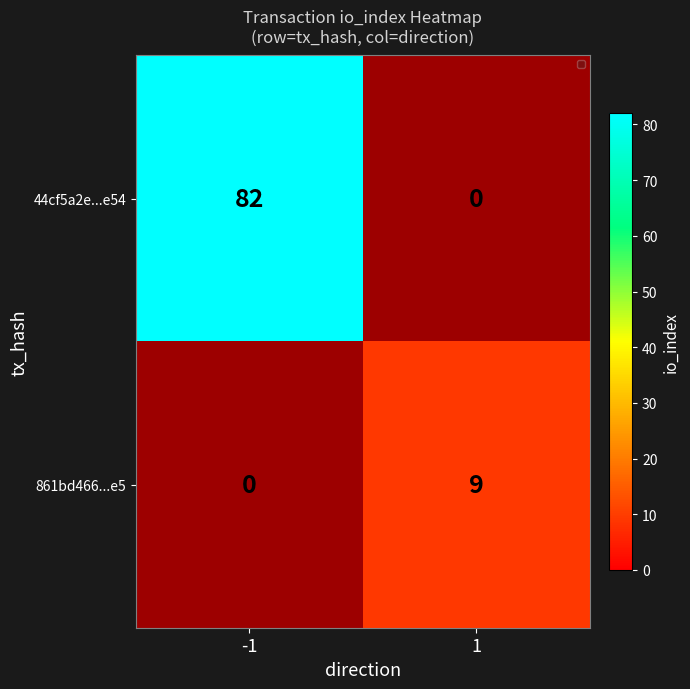

How many values in the 861bd466...e5 series are below 1?

1